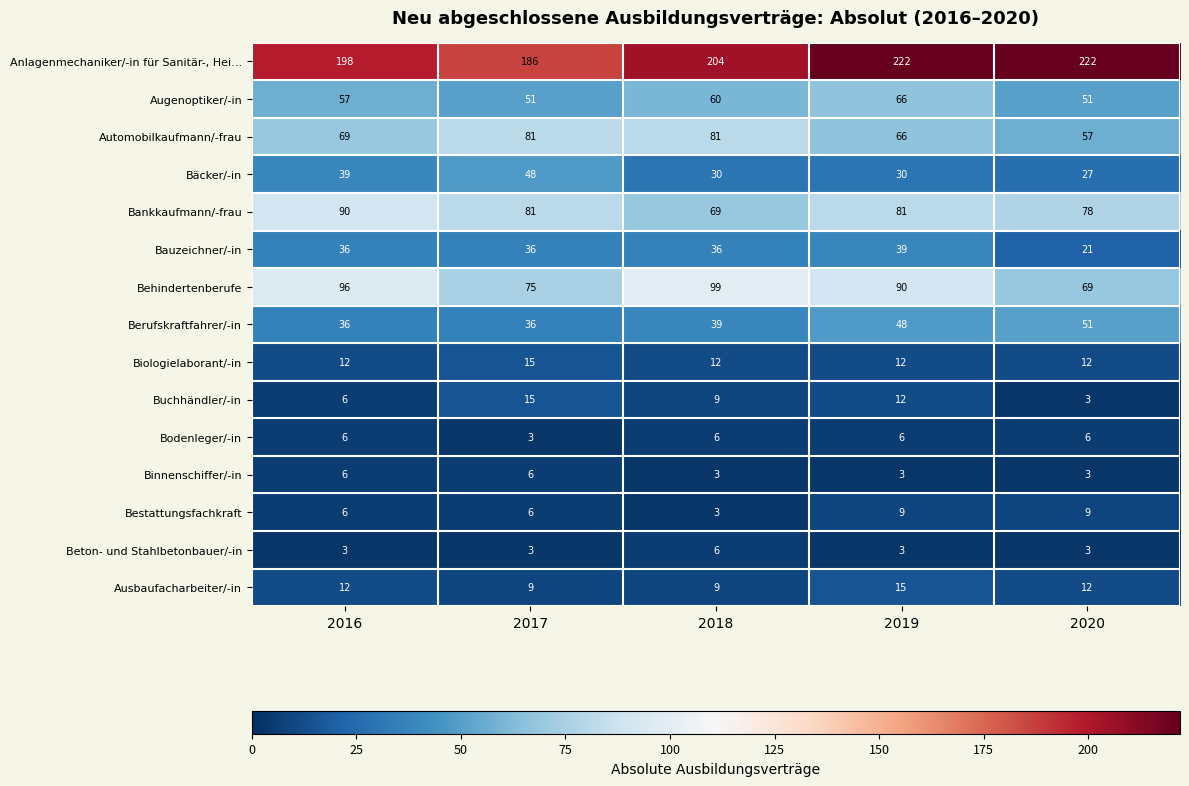

What is the difference between the maximum and minimum values in the Automobilkaufmann/-frau series?

24